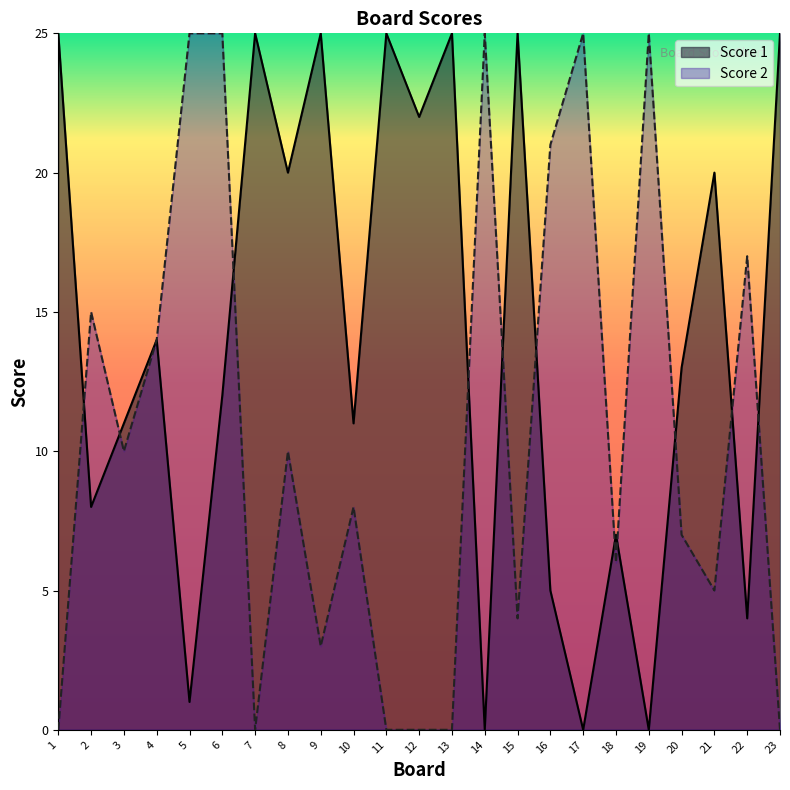

Rank the series by their average value, from highest to lowest.

Score 1, Score 2